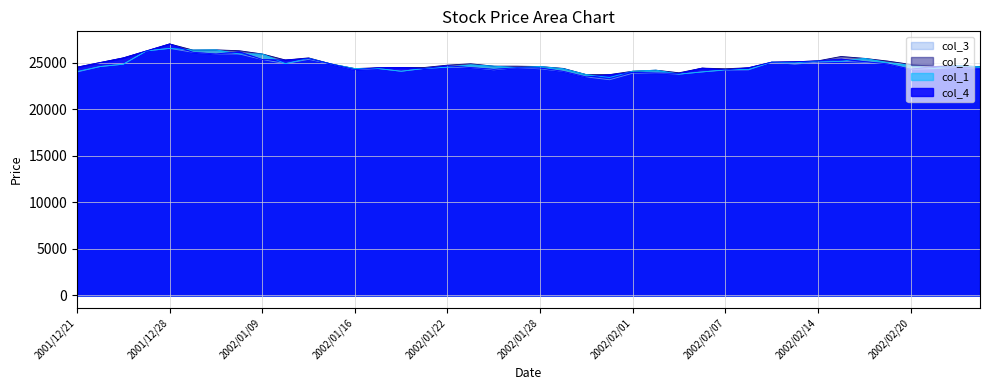

Rank the series at 2002/02/12 from lowest to highest value.

col_4, col_1, col_2, col_3